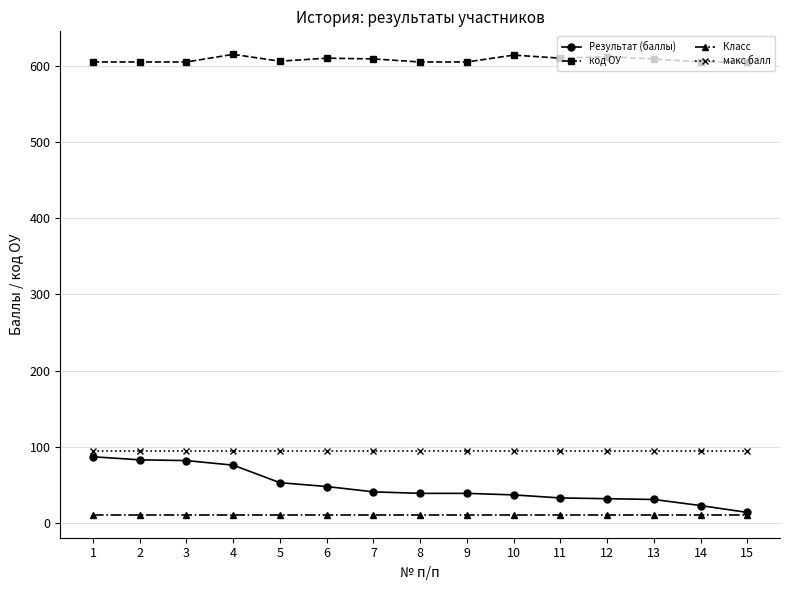

True or false: код ОУ and Результат (баллы) intersect in this chart.

False